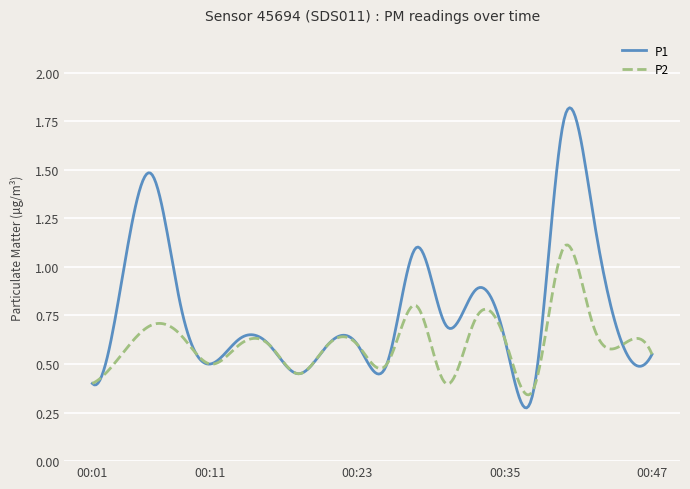

Rank the series by their maximum value, from highest to lowest.

P1, P2